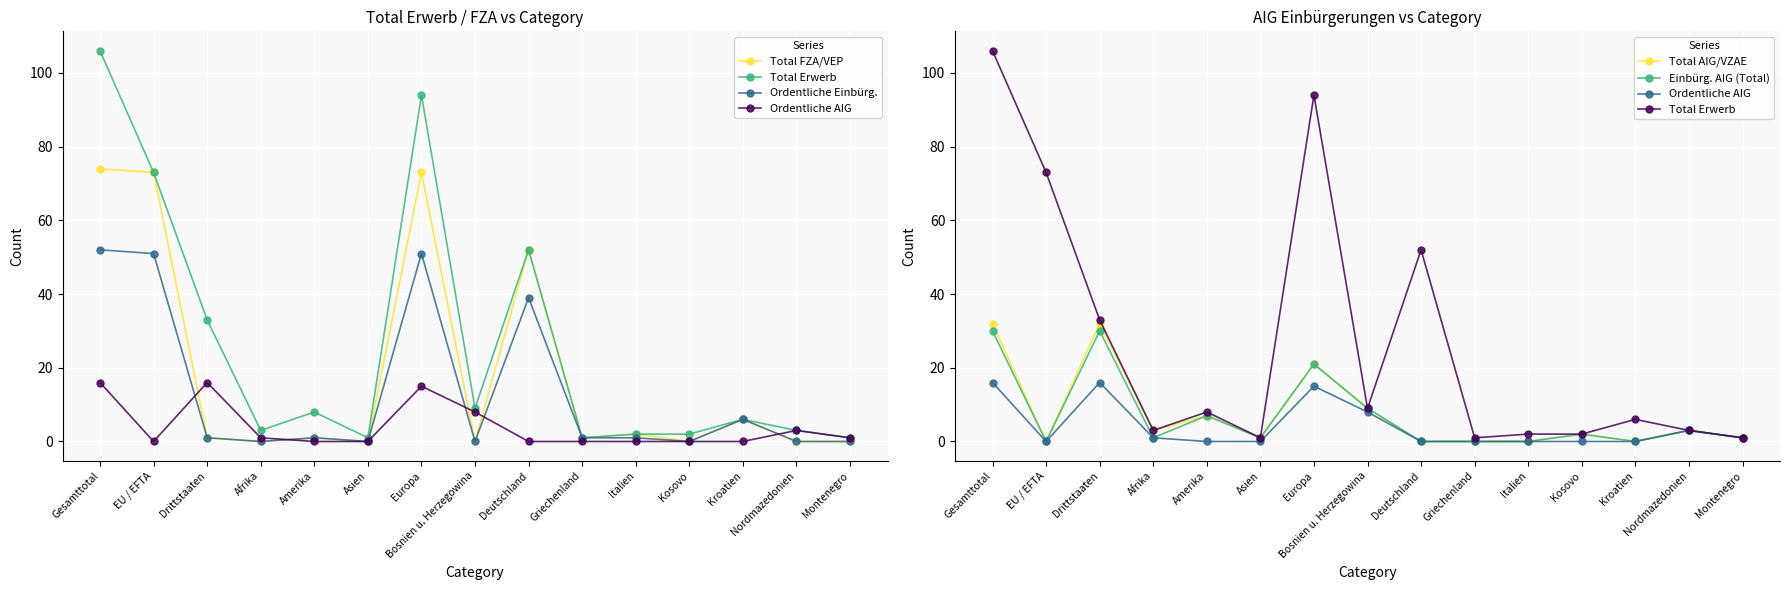

Reading left to right, list all the values displayed in this chart.

Total FZA/VEP: 74	73	1	0	1	0	73	0	52	1	2	0	6	0	0
Total Erwerb: 106	73	33	3	8	1	94	9	52	1	2	2	6	3	1
Ordentliche Einbürg.: 52	51	1	0	1	0	51	0	39	1	1	0	6	0	0
Ordentliche AIG: 16	0	16	1	0	0	15	8	0	0	0	0	0	3	1
Total AIG/VZAE: 32	0	32	3	7	1	21	9	0	0	0	2	0	3	1
Einbürg. AIG (Total): 30	0	30	1	7	1	21	9	0	0	0	2	0	3	1